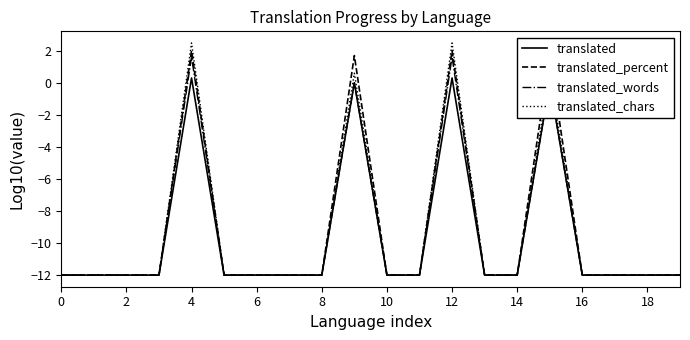

What is the smallest value displayed?

-12.0